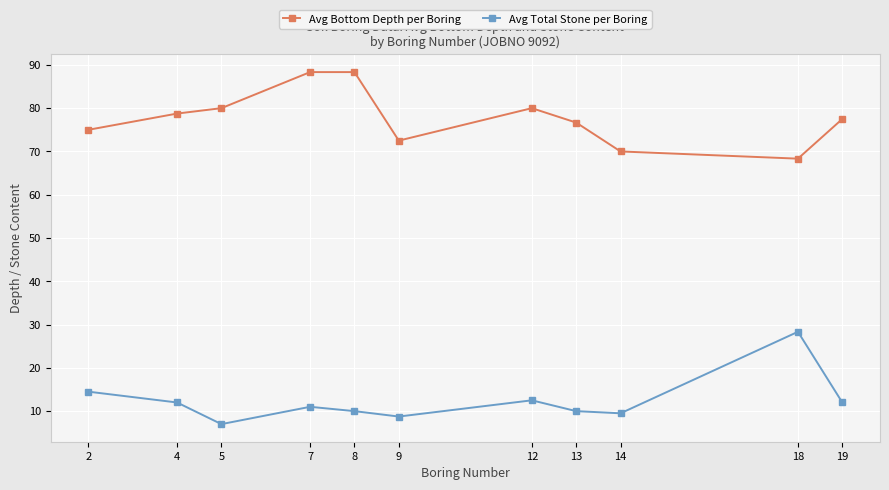

Where does the Avg Total Stone per Boring series first go above 11?

2